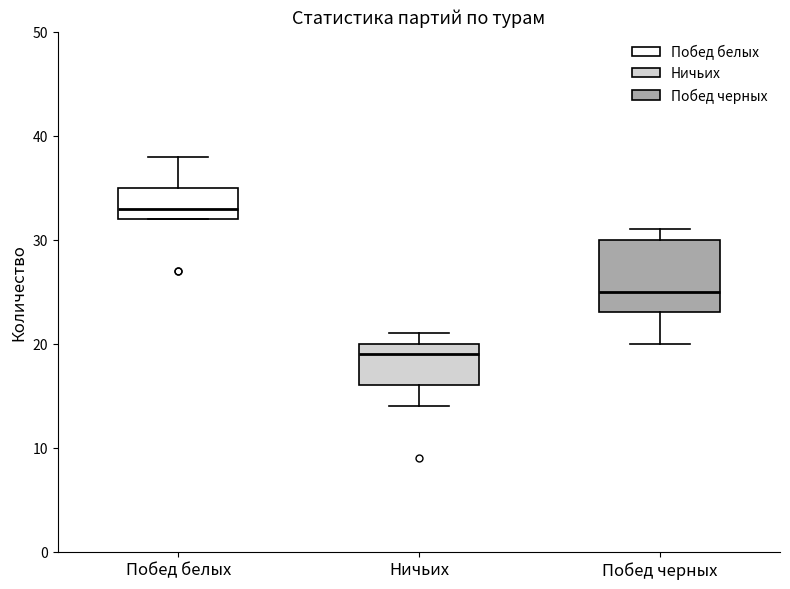

Reading left to right, transcribe this box plot: for each box, give where its median line is, the range the box spans, and where its two whiskers end, as read against the y-axis. The values are not printed on the chart, so give them approximately, as read against the axis.

Побед белых: median 33, box 32 to 35, whiskers 32 to 38
Ничьих: median 19, box 16 to 20, whiskers 14 to 21
Побед черных: median 25, box 23 to 30, whiskers 20 to 31